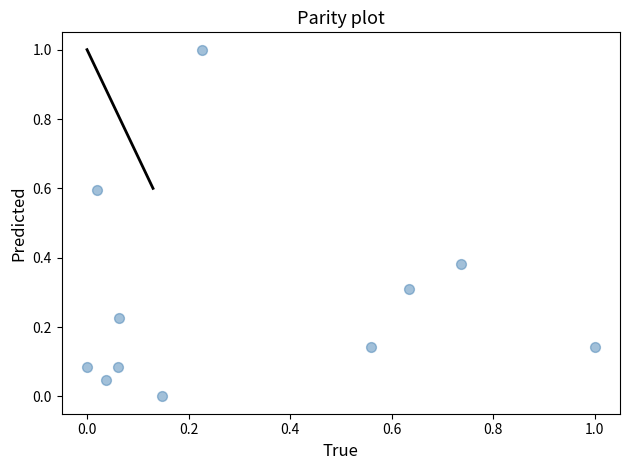

What is the average X value?

0.3